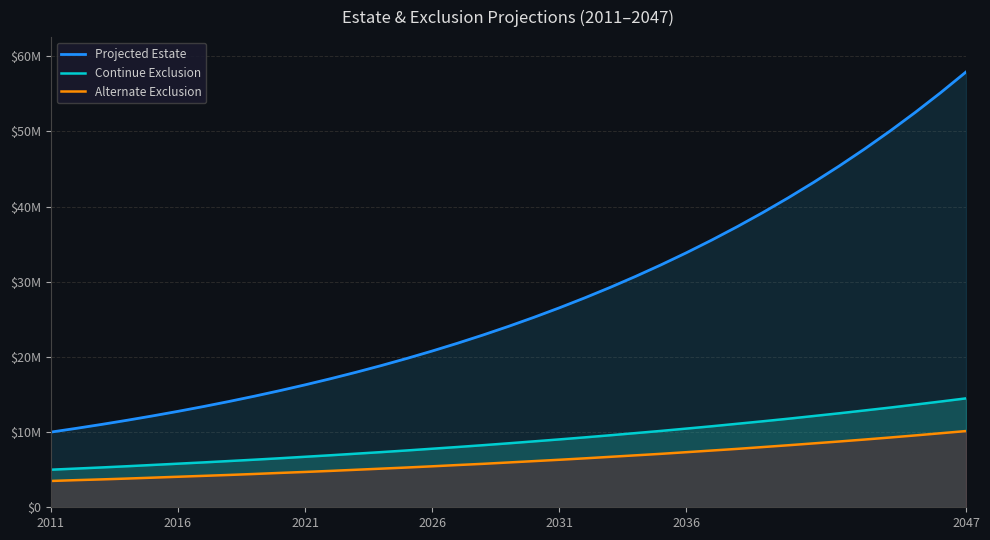

Does the chart have visible grid lines?

Yes